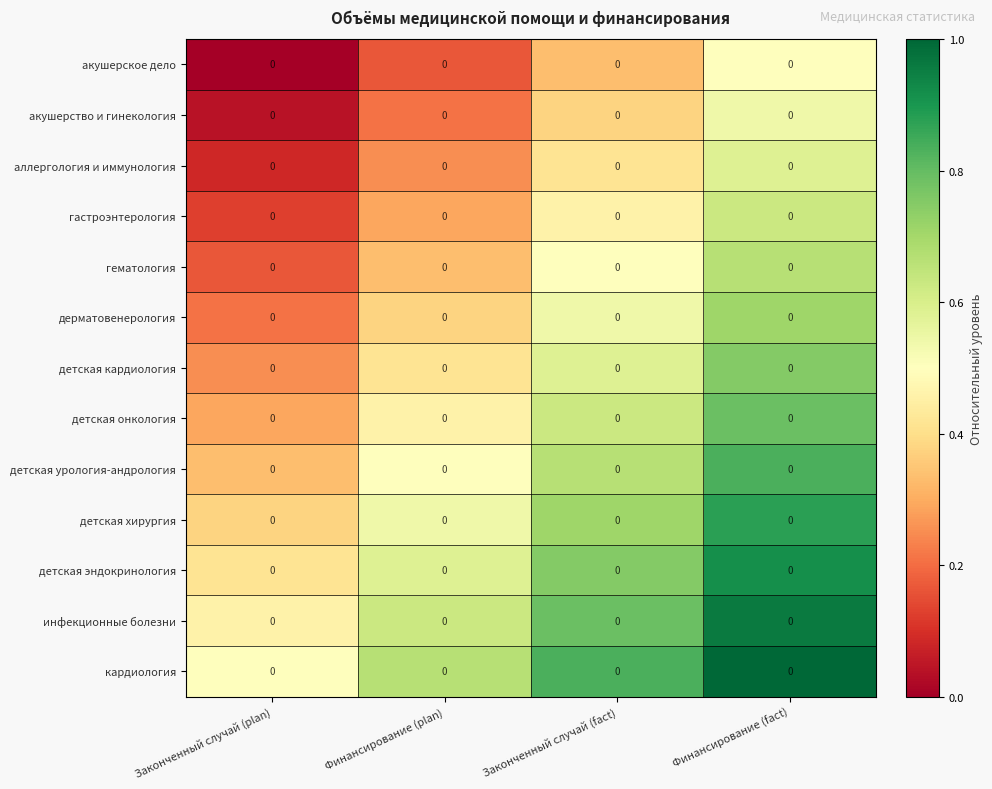

What is the total value across all series at Финансирование (plan)?

5.4